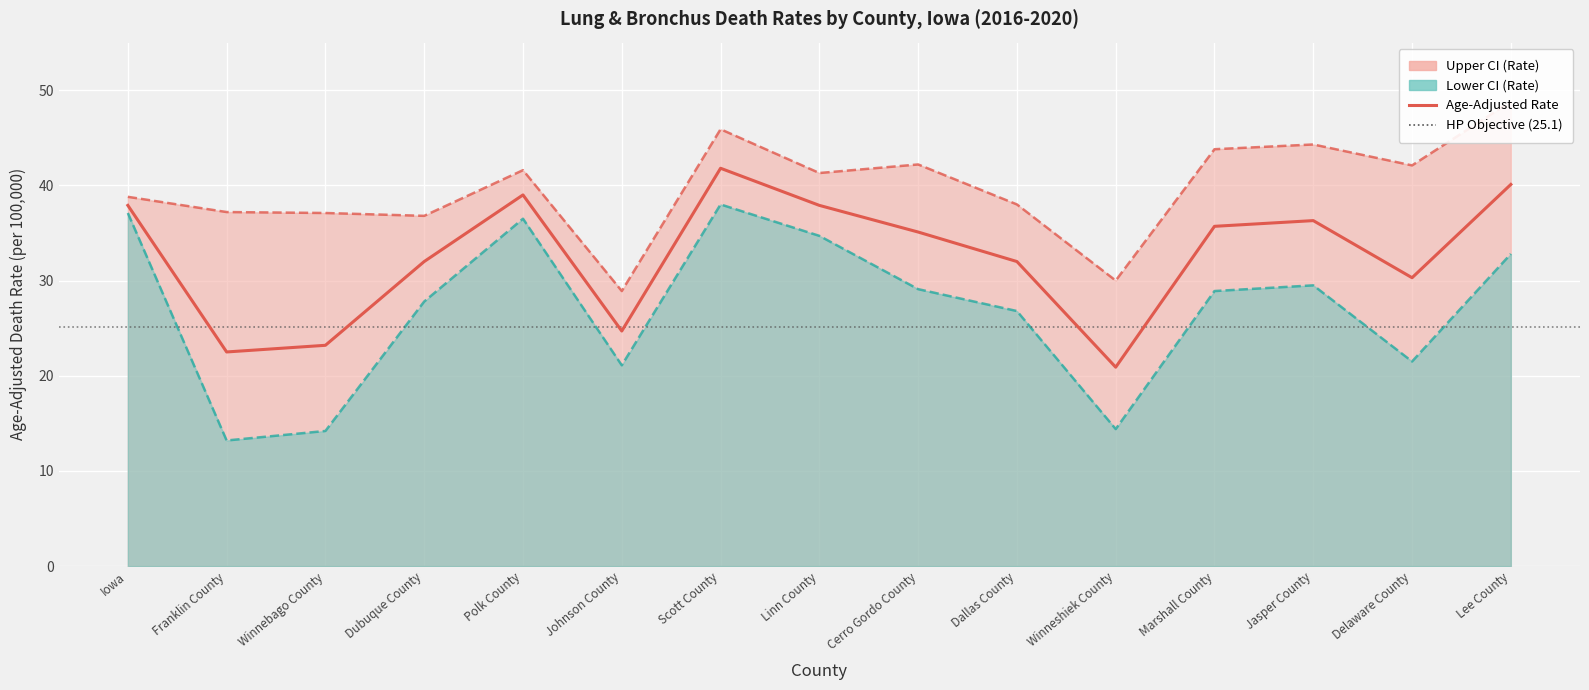

List the series in order of their peak value, lowest first.

Lower CI (Rate), Age-Adjusted Rate, Upper CI (Rate)